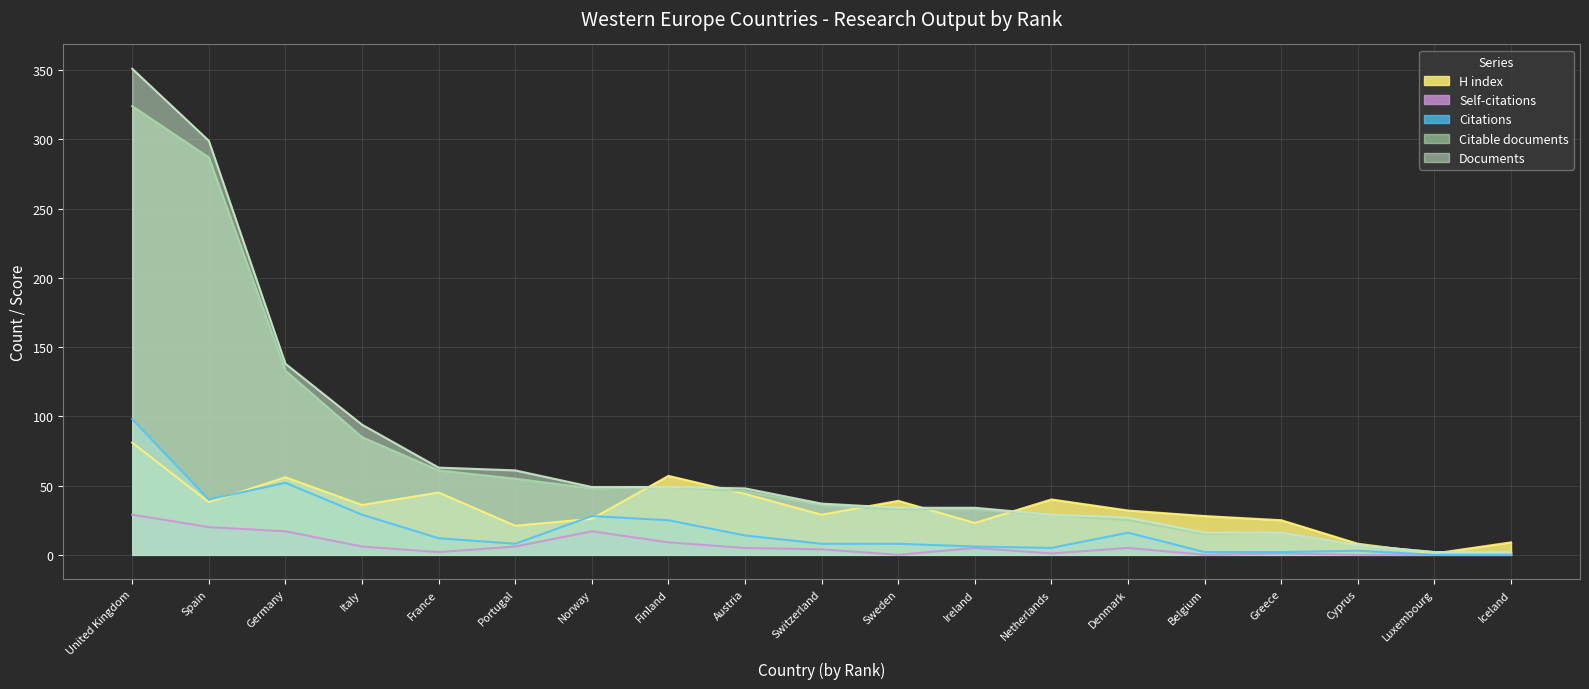

Reading left to right, list all the values displayed in this chart.

Documents: 351	299	138	94	63	61	49	49	48	37	34	34	29	27	16	16	7	2	2
Citable documents: 324	287	133	85	61	55	48	49	46	36	33	33	29	25	15	16	7	2	2
Citations: 98	40	52	29	12	8	28	25	14	8	8	6	5	16	2	2	3	0	0
Self-citations: 29	20	17	6	2	6	17	9	5	4	0	5	1	5	0	1	0	0	0
H index: 81	38	56	36	45	21	26	57	44	29	39	23	40	32	28	25	8	1	9